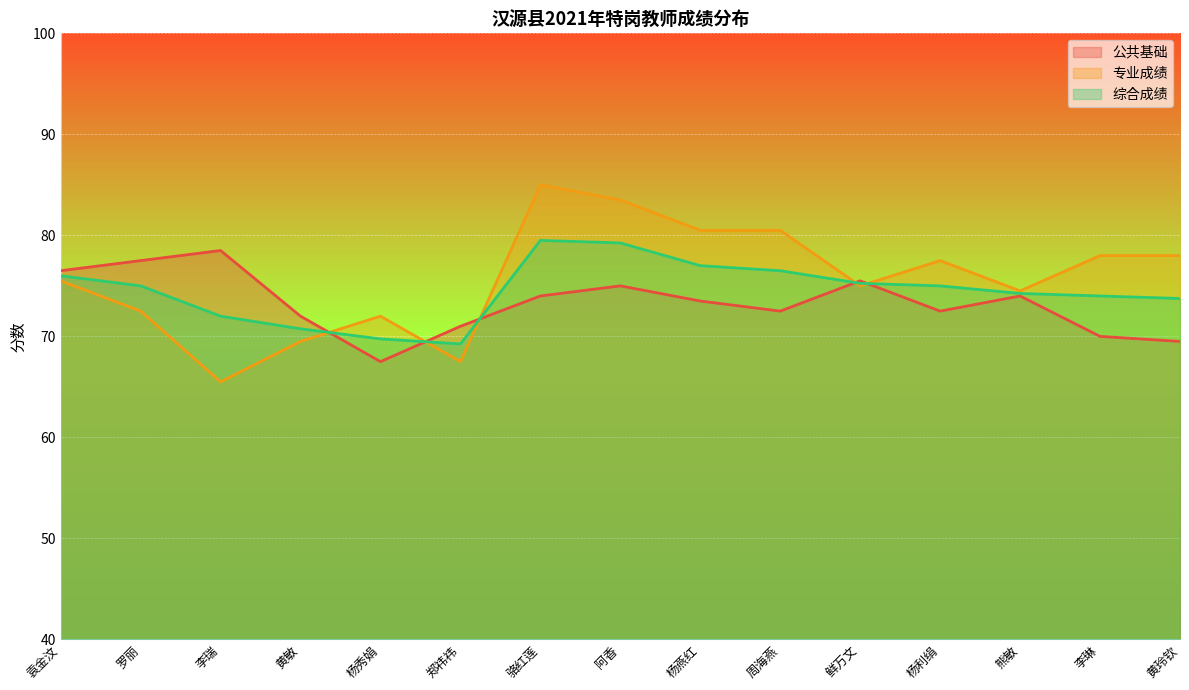

At which category does 公共基础 reach its first local peak?

李瑞